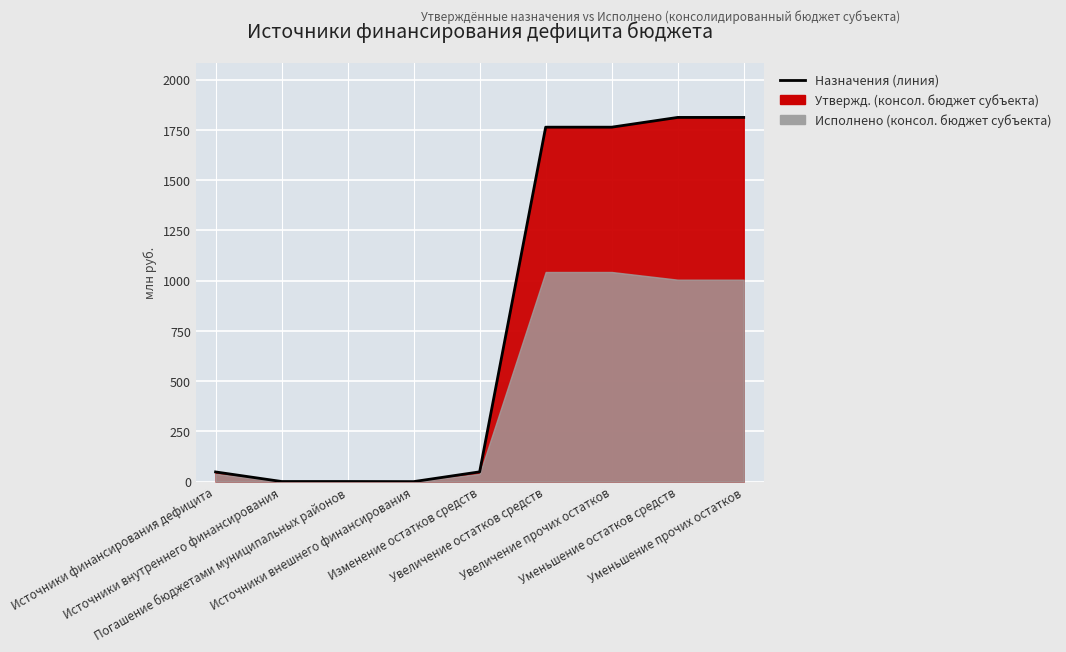

Reading left to right, transcribe all the data shown in this chart.

Источники финансирования дефицита=48.1	Источники внутреннего финансирования=0.5	Погашение бюджетами муниципальных районов=0.5	Источники внешнего финансирования=0.0	Изменение остатков средств=48.6	Увеличение остатков средств=1763.4	Увеличение прочих остатков=1763.4	Уменьшение остатков средств=1812.0	Уменьшение прочих остатков=1812.0